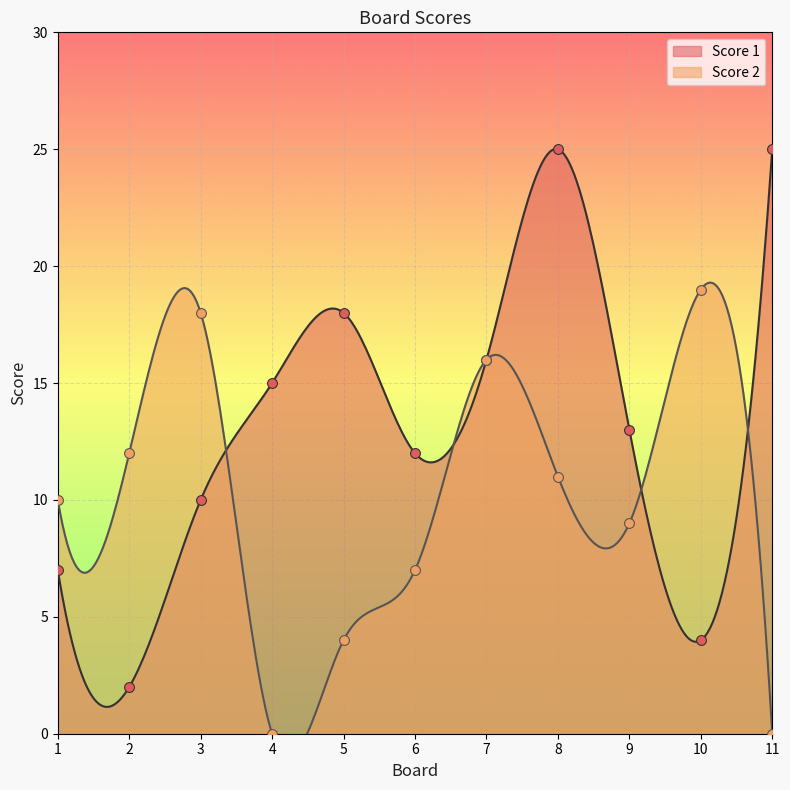

What is the total value across all series at 8?

36